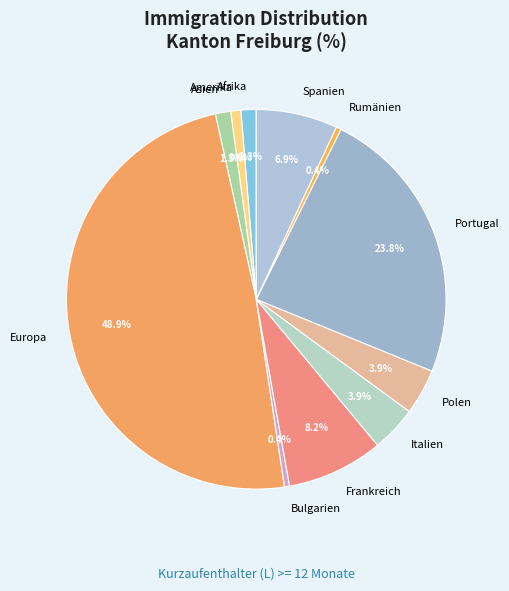

Does Italien represent more than half of the total?

No